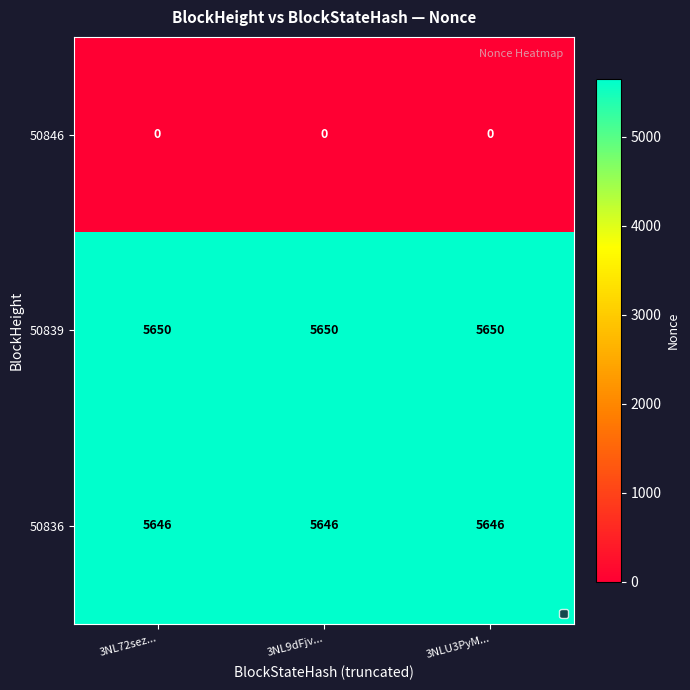

True or false: 50836 has a value of 5646 at 3NL72sez....

True